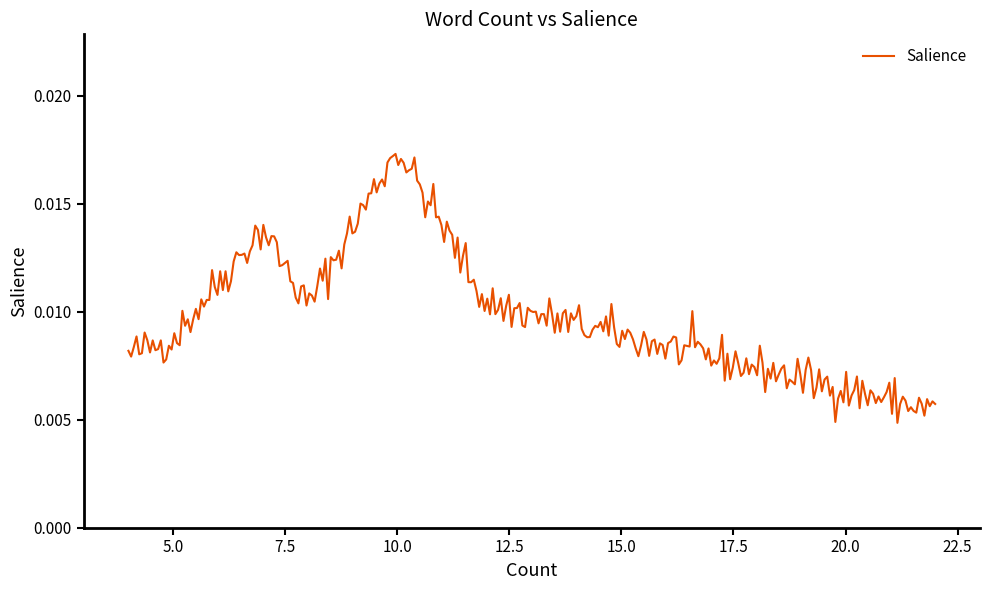

Is this an area chart (filled region under the line)?

No